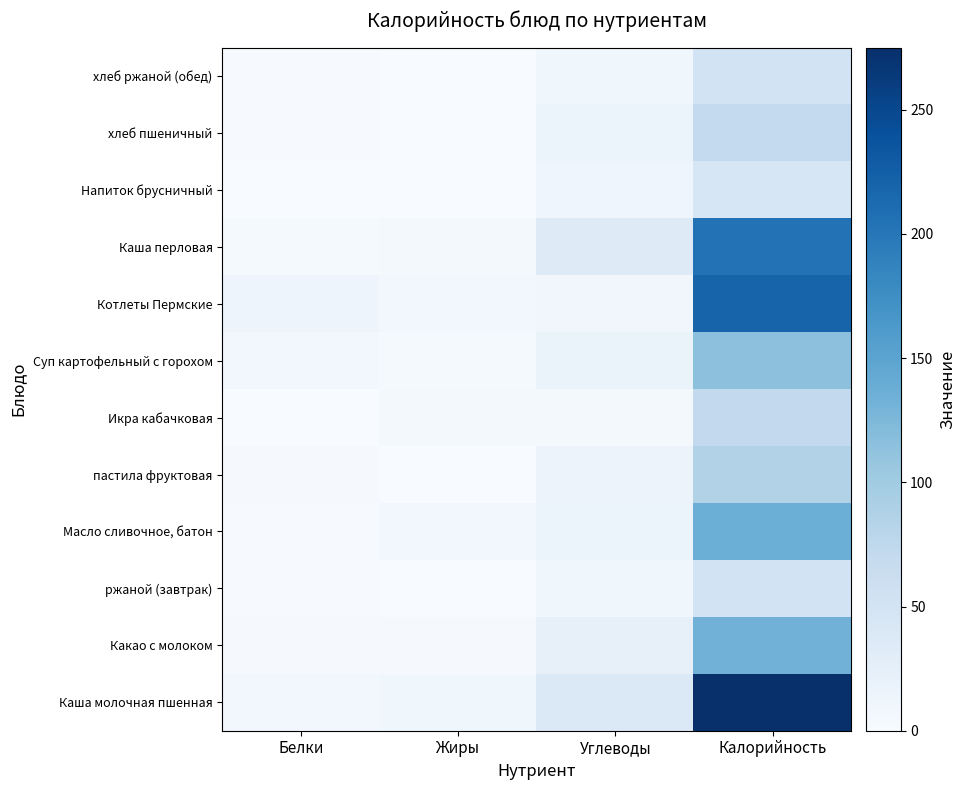

Rank the series by their maximum value, from lowest to highest.

Напиток брусничный, ржаной (завтрак), хлеб ржаной (обед), хлеб пшеничный, Икра кабачковая, пастила фруктовая, Суп картофельный с горохом, Какао с молоком, Масло сливочное, батон, Каша перловая, Котлеты Пермские, Каша молочная пшенная